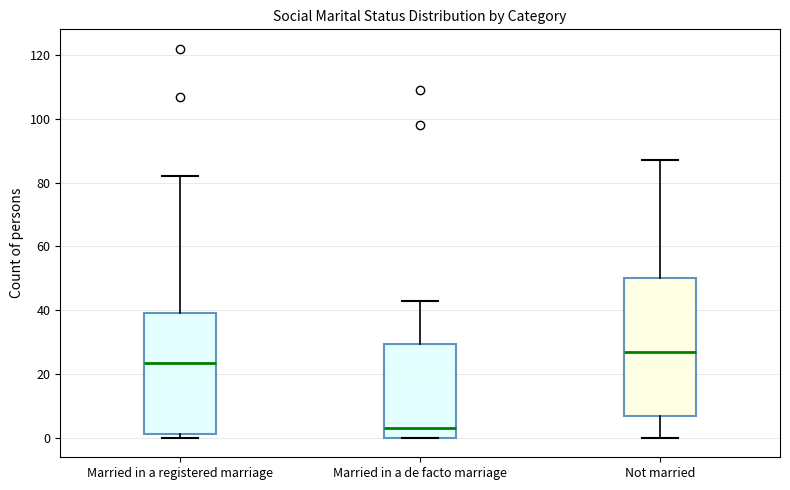

Where does the upper whisker of the box for Married in a registered marriage end on the y-axis? The values are not printed on the chart, so give them approximately, as read against the axis.

82